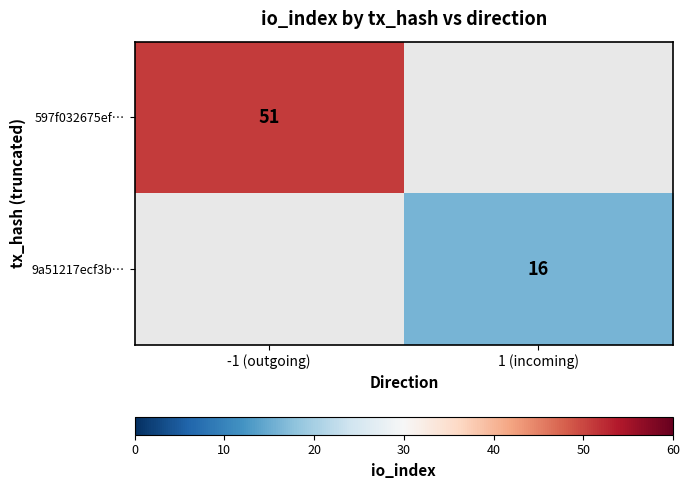

True or false: 9a51217ecf3b… has a value of 16 at 1 (incoming).

True